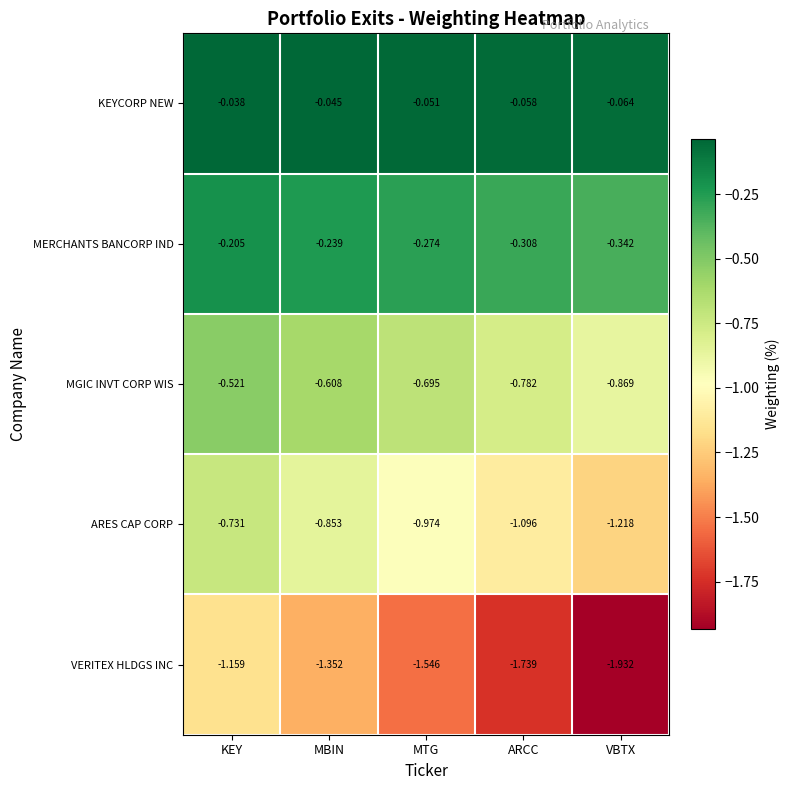

How many distinct data groups are displayed?

5